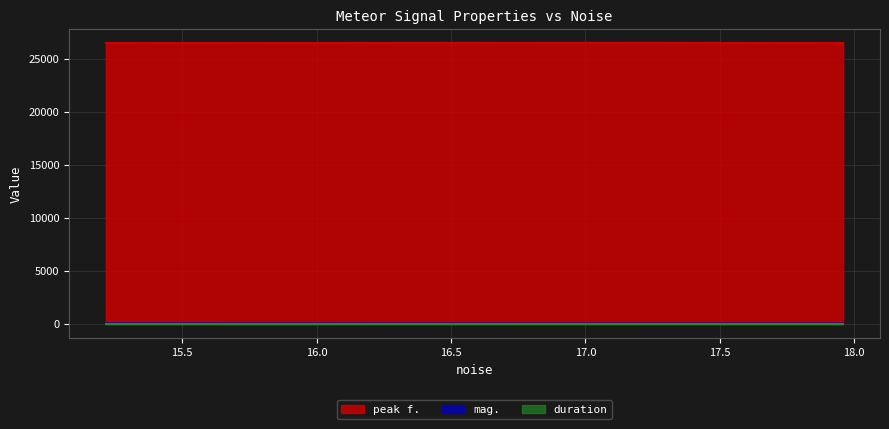

Which series has the largest total across all categories?

peak f.